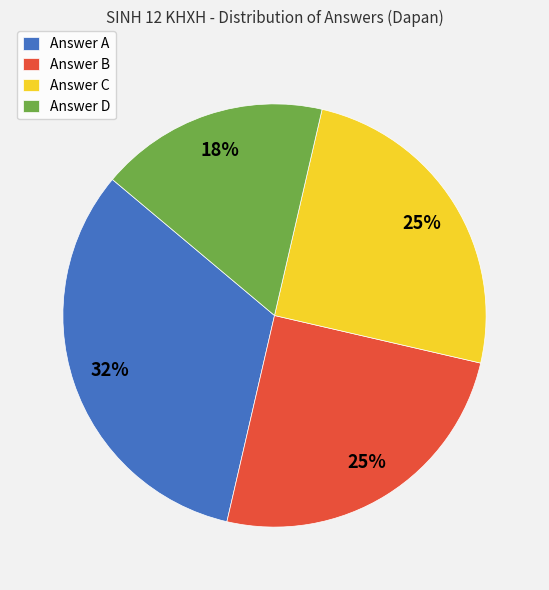

The Answer C slice represents 31% of the pie. True or false?

False